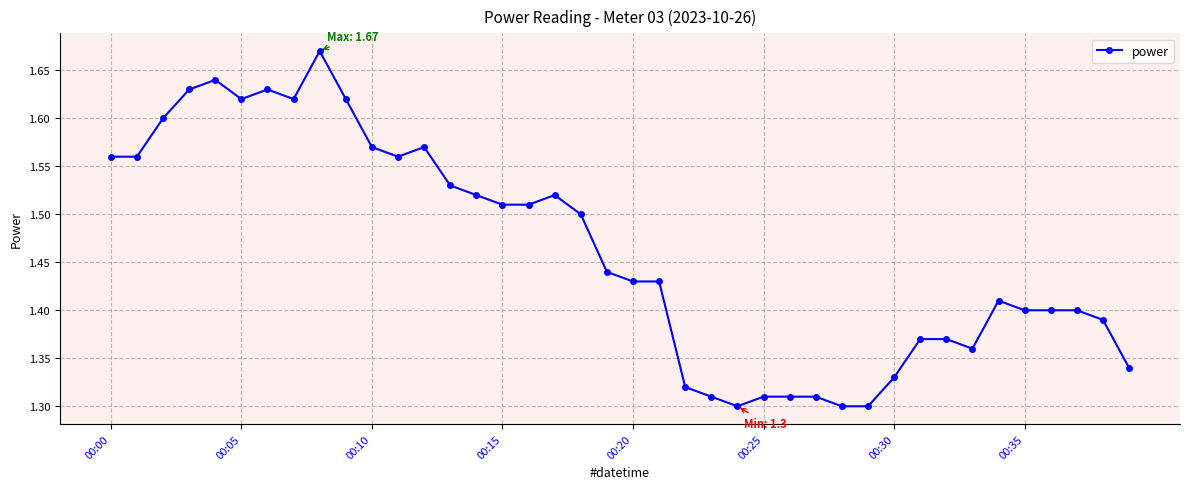

What is the sum of all values?

58.5